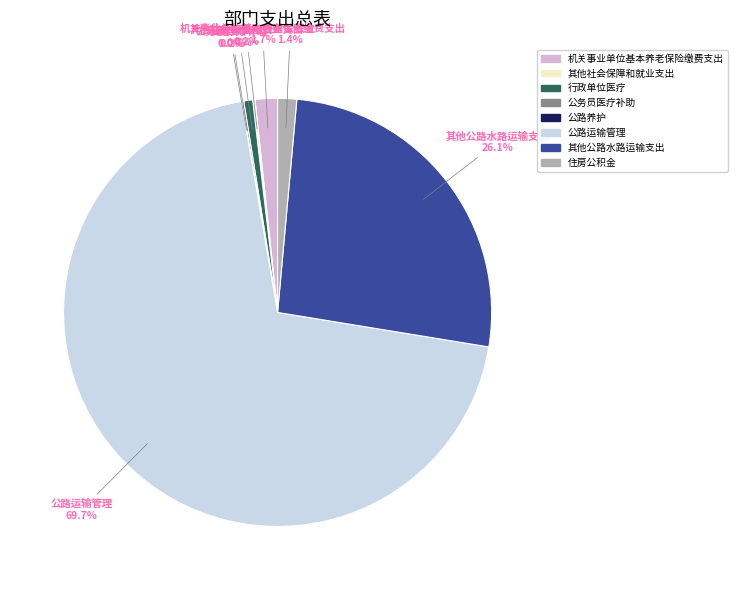

To the nearest percent, what is the difference between the largest and smallest slice percentages?

70%